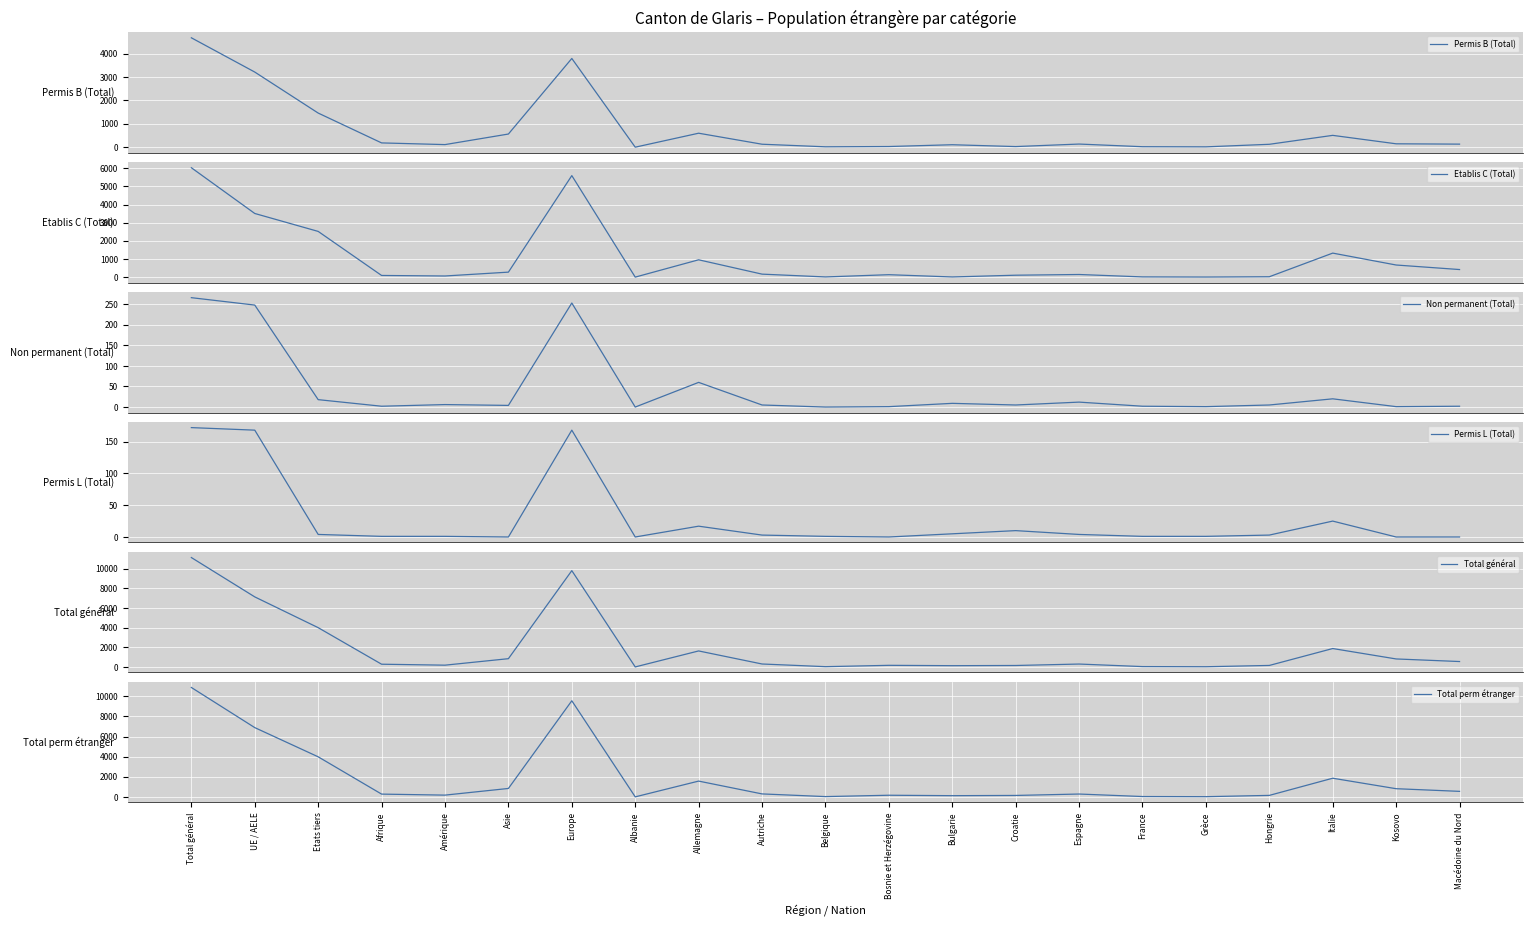

How many lines are shown in the chart?

6